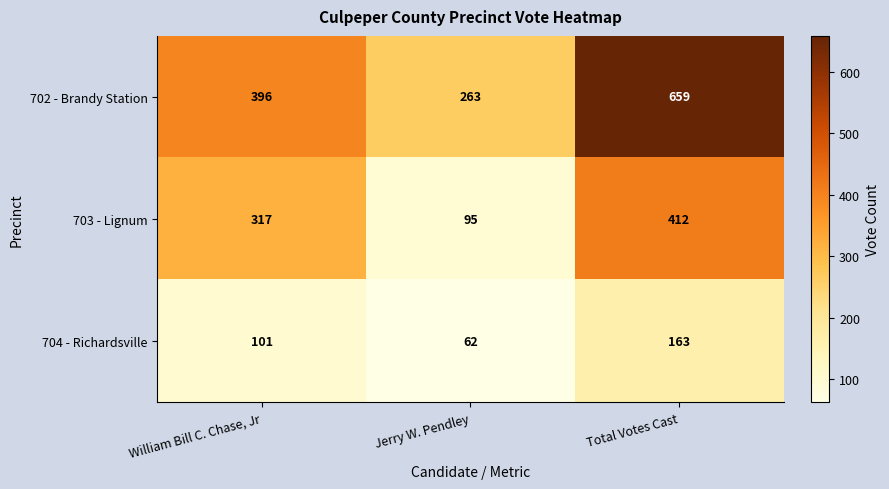

What is the minimum value shown in the chart?

62